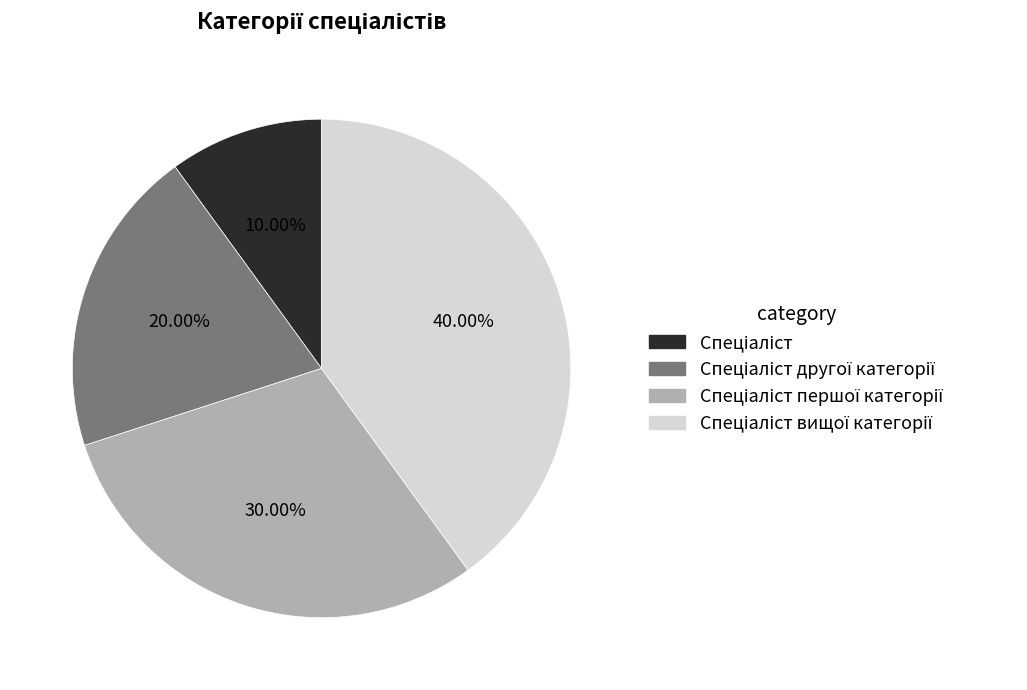

How many segments does this pie chart have?

4